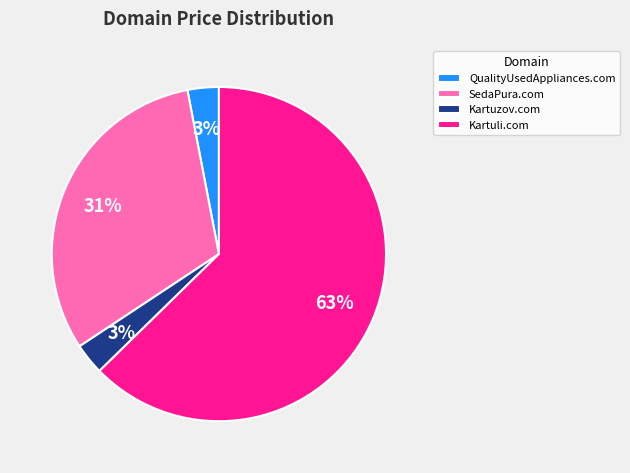

What percentage is the QualityUsedAppliances.com slice, to the nearest percent?

3%